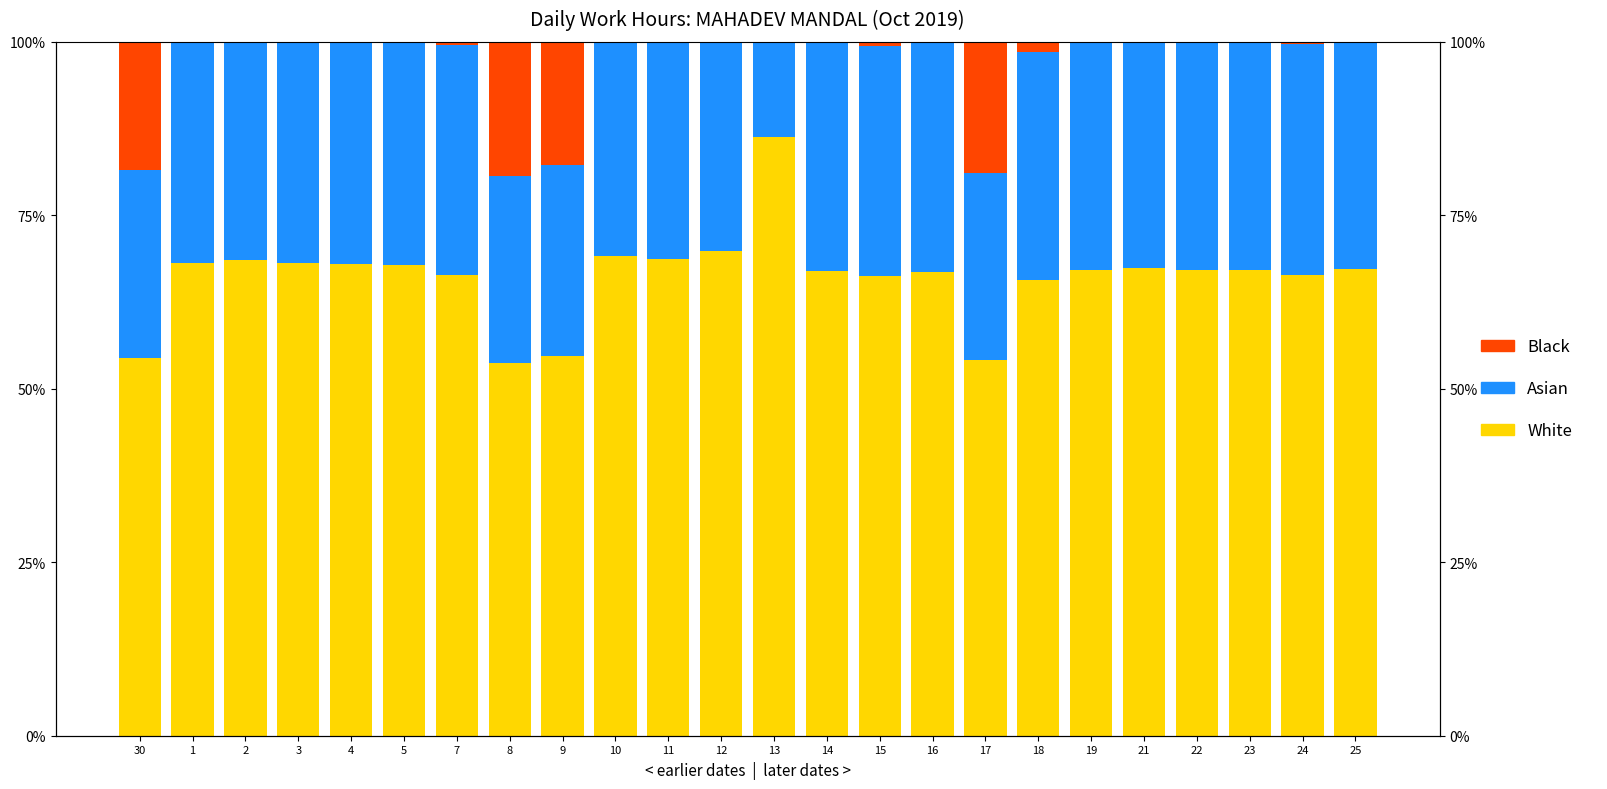

Where is White nearest to the value 70?

12